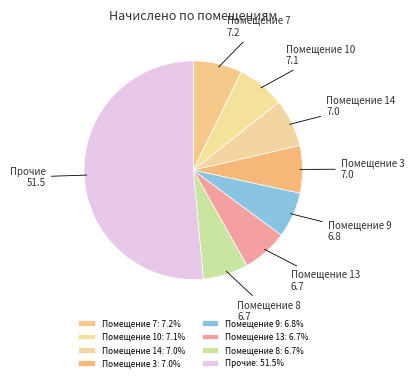

Is there a majority slice in this chart?

Yes